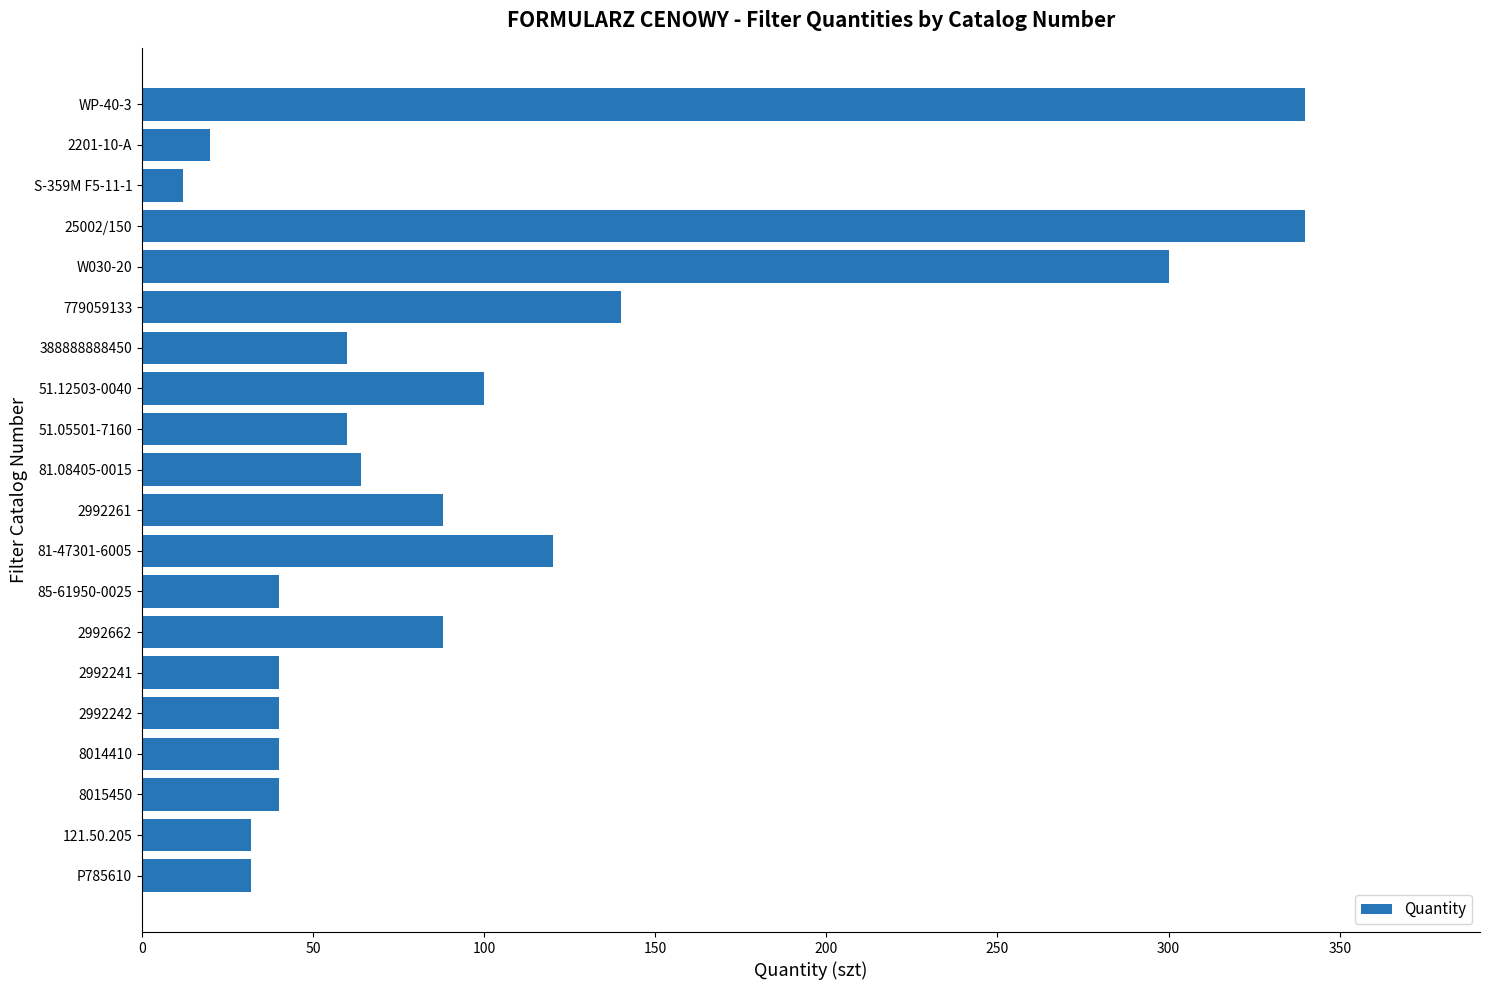

Reading top to bottom, transcribe all the data shown in this chart.

WP-40-3=340	2201-10-A=20	S-359M F5-11-1=12	25002/150=340	W030-20=300	779059133=140	388888888450=60	51.12503-0040=100	51.05501-7160=60	81.08405-0015=64	2992261=88	81-47301-6005=120	85-61950-0025=40	2992662=88	2992241=40	2992242=40	8014410=40	8015450=40	121.50.205=32	P785610=32